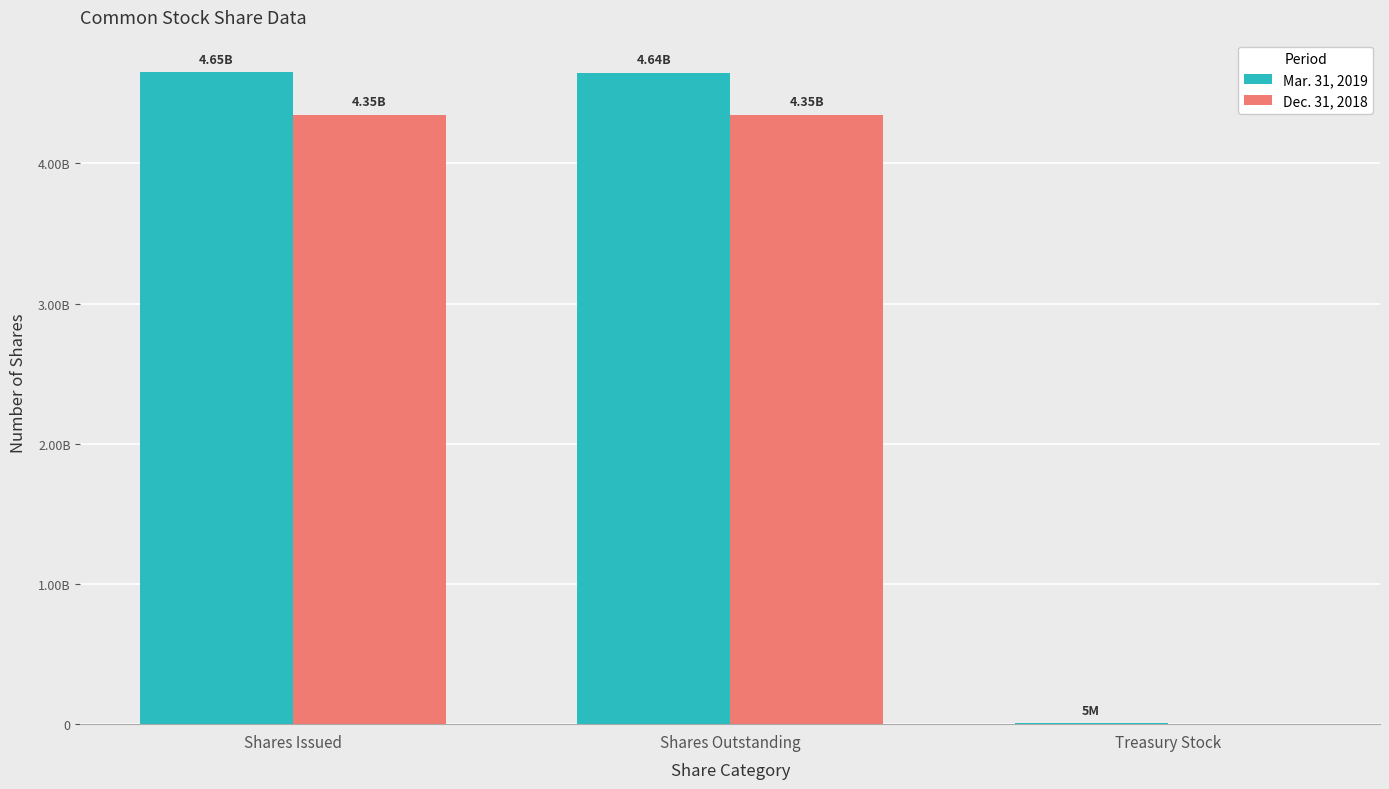

What is the label of the 1st bar from the right?

Treasury Stock